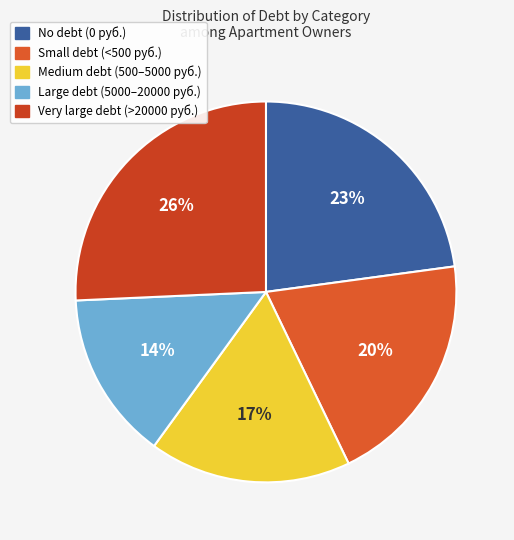

To the nearest percent, what is the average slice percentage?

20%